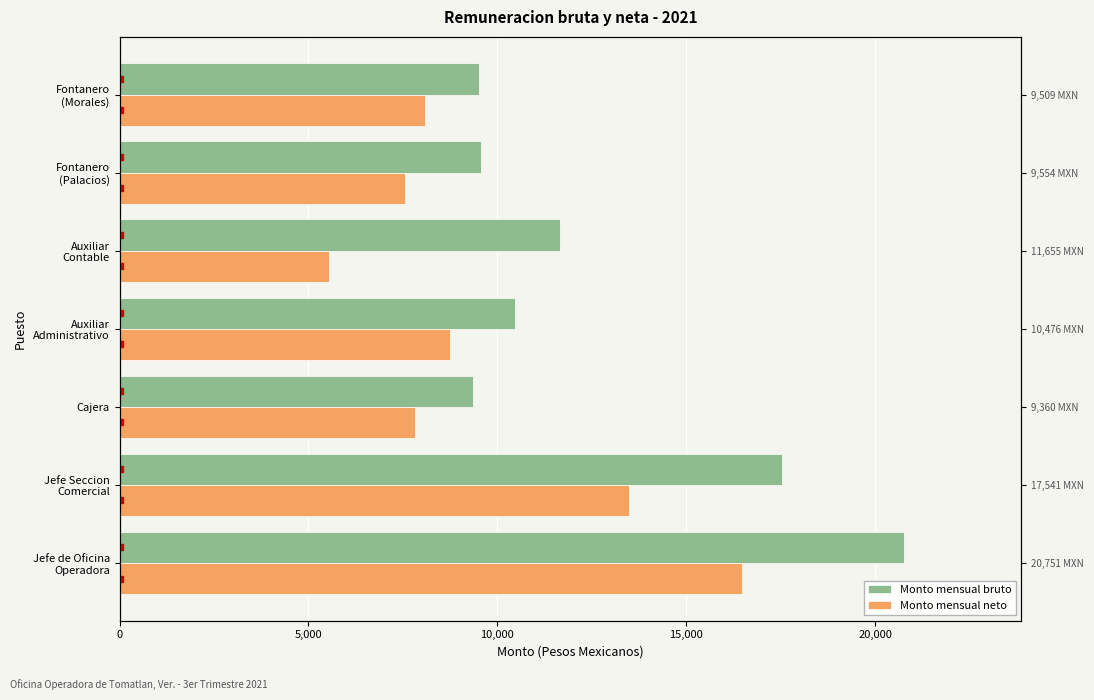

List the series in order of their overall mean, lowest first.

Monto mensual neto, Monto mensual bruto